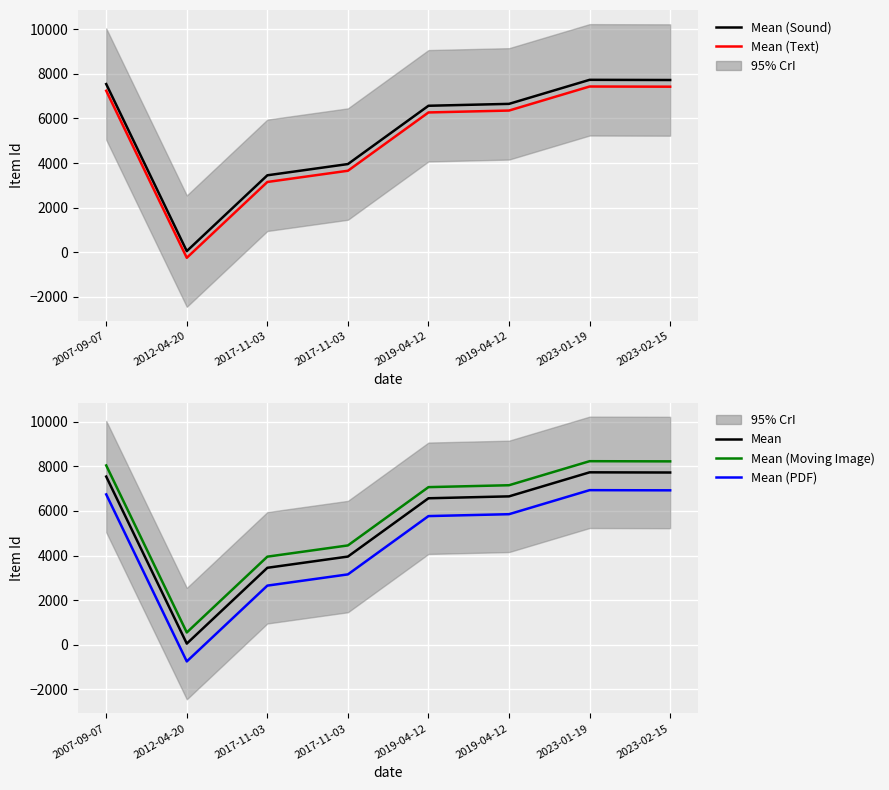

What are all the series names shown in the legend?

Mean (Sound), Mean (Text), Mean, Mean (Moving Image), Mean (PDF)